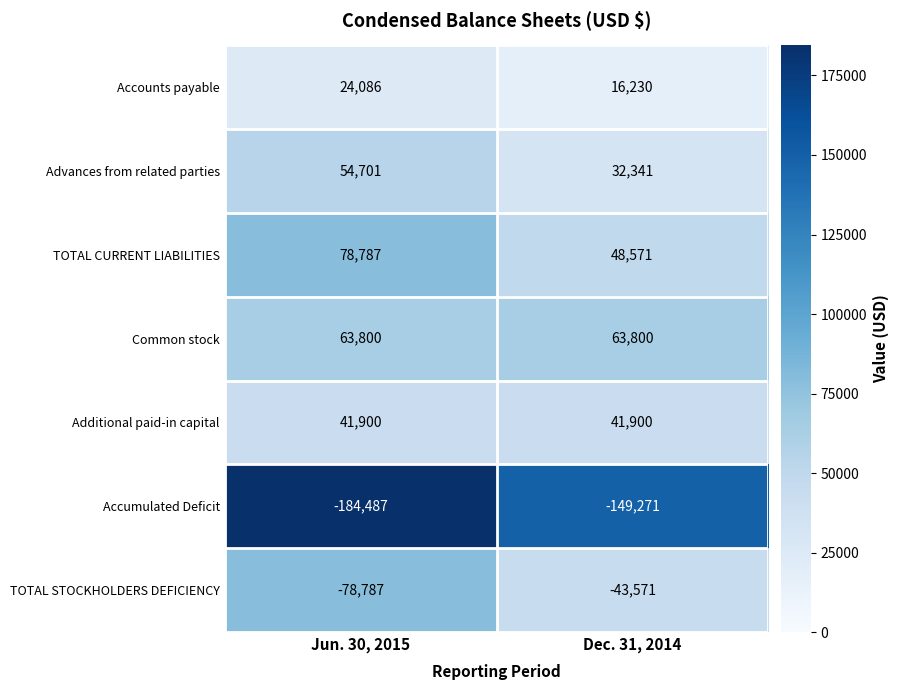

At which category does the chart reach its minimum across all series?

Jun. 30, 2015